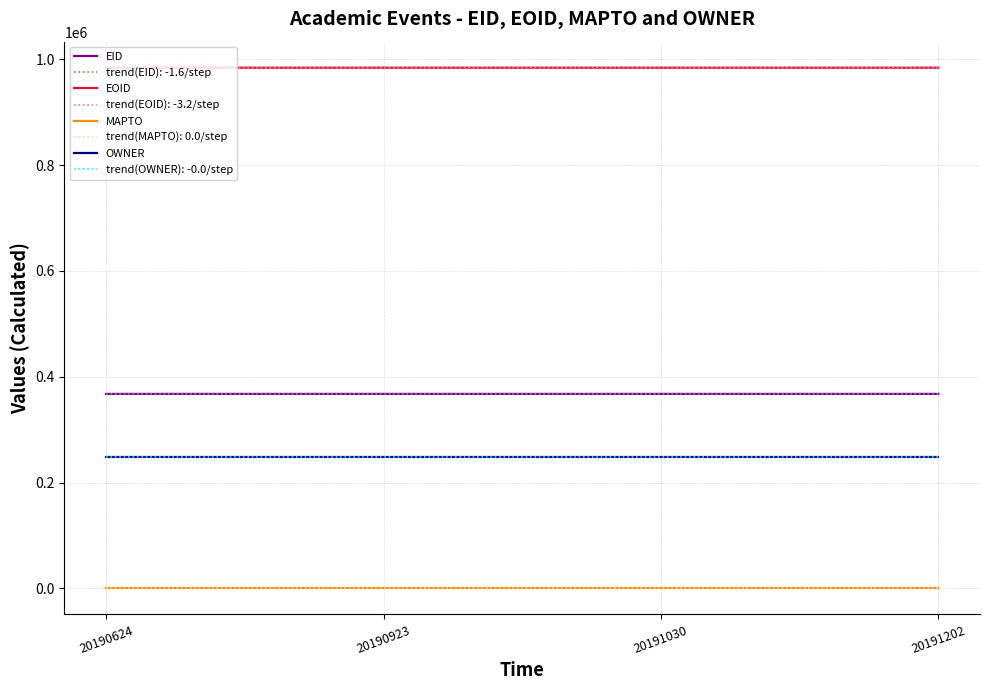

Which series has the largest total across all categories?

EOID